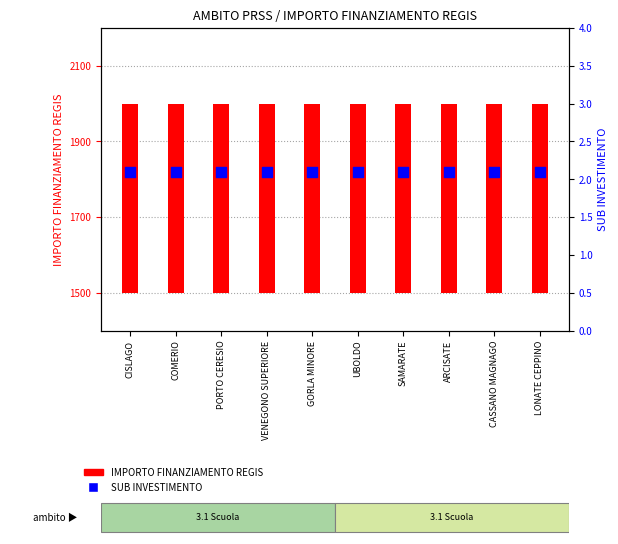

What are all the series names shown in the legend?

IMPORTO FINANZIAMENTO REGIS, SUB INVESTIMENTO